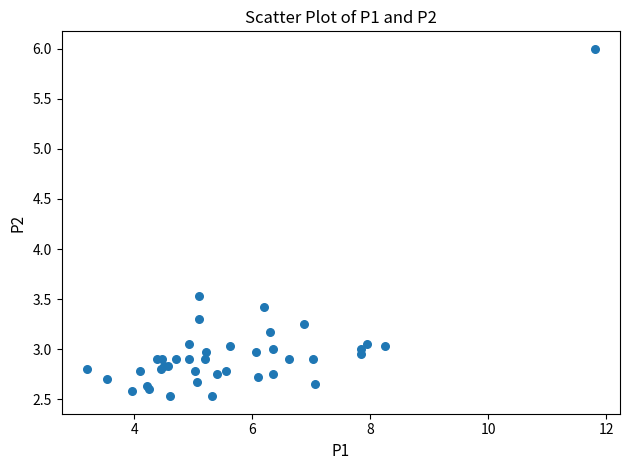

What Y value in the scatter plot is closest to 4?

3.5